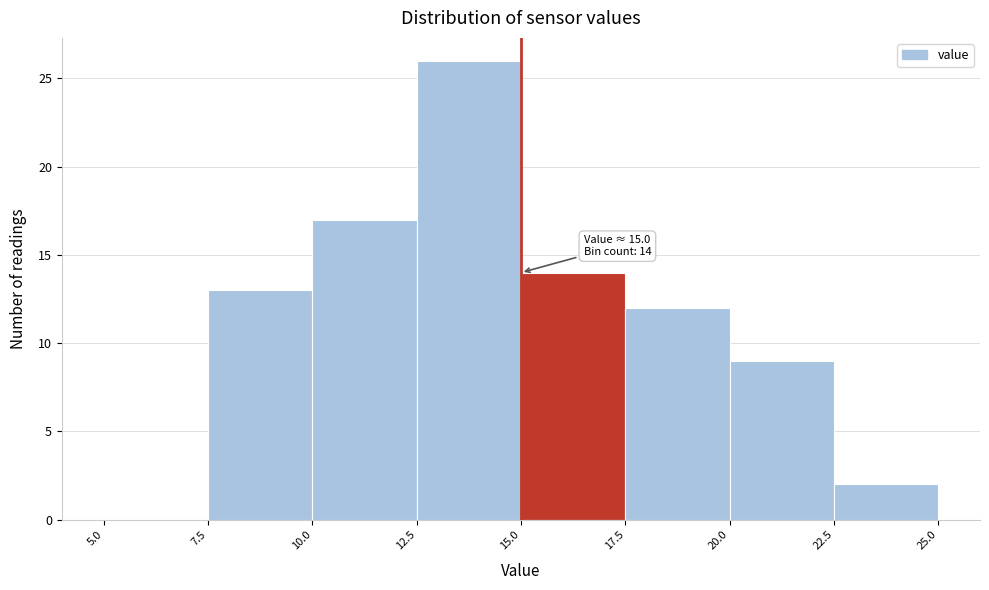

Over which range of the x-axis is the bar tallest?

12.5 to 15.0